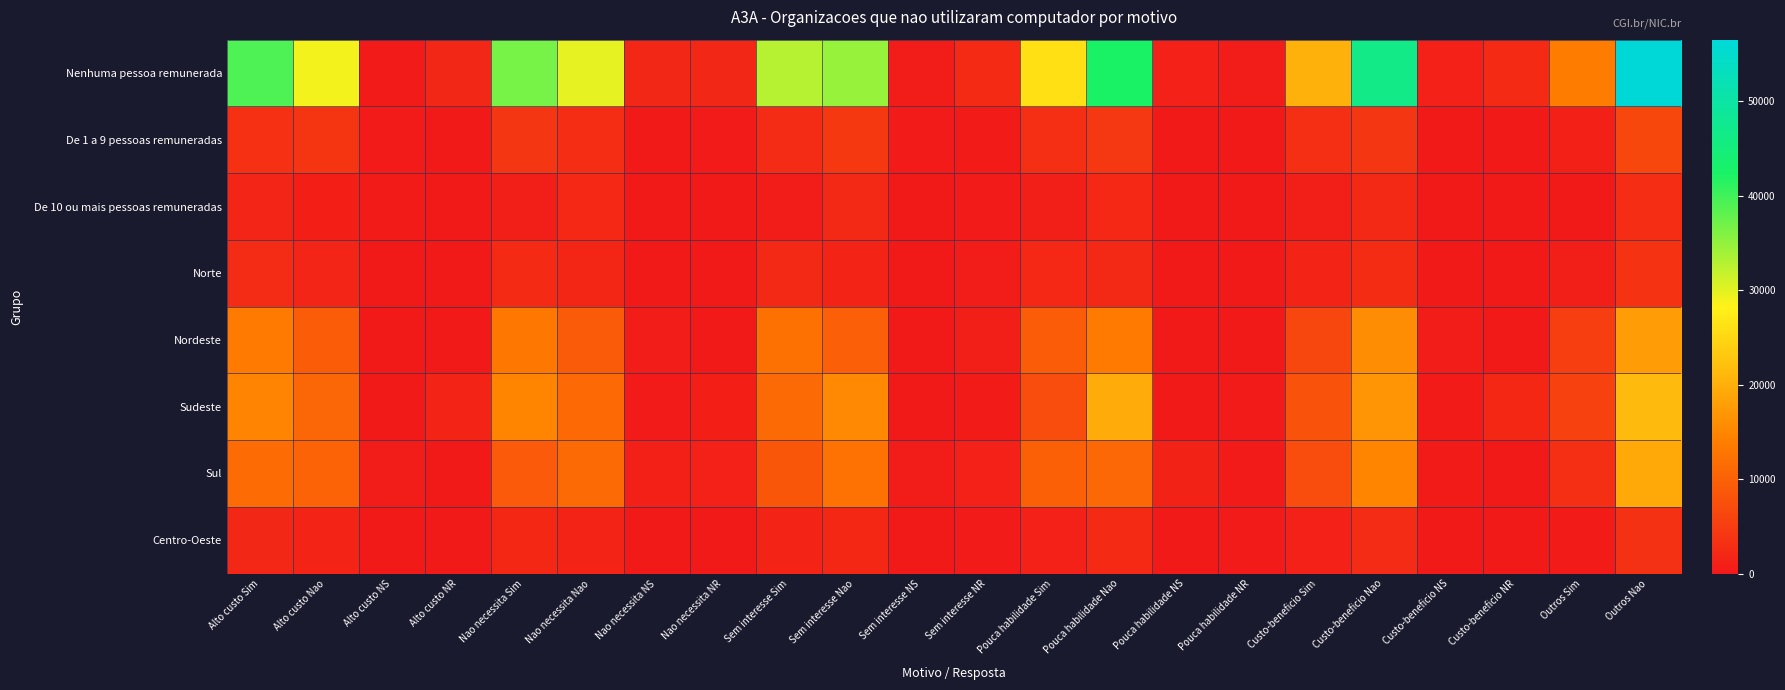

Reading left to right, transcribe all the data shown in this chart.

Nenhuma pessoa remunerada: Alto custo Sim=39089	Alto custo Nao=29025	Alto custo NS=224	Alto custo NR=1877	Nao necessita Sim=36540	Nao necessita Nao=29801	Nao necessita NS=1906	Nao necessita NR=1969	Sem interesse Sim=32713	Sem interesse Nao=34653	Sem interesse NS=512	Sem interesse NR=2337	Pouca habilidade Sim=26062	Pouca habilidade Nao=42330	Pouca habilidade NS=1206	Pouca habilidade NR=618	Custo-beneficio Sim=20222	Custo-beneficio Nao=46545	Custo-beneficio NS=1114	Custo-beneficio NR=2334	Outros Sim=13699	Outros Nao=56516
De 1 a 9 pessoas remuneradas: Alto custo Sim=3216	Alto custo Nao=3822	Alto custo NS=295	Alto custo NR=93	Nao necessita Sim=4080	Nao necessita Nao=2836	Nao necessita NS=184	Nao necessita NR=327	Sem interesse Sim=2456	Sem interesse Nao=4318	Sem interesse NS=225	Sem interesse NR=428	Pouca habilidade Sim=3063	Pouca habilidade Nao=4169	Pouca habilidade NS=195	Pouca habilidade NR=0	Custo-beneficio Sim=3076	Custo-beneficio Nao=4007	Custo-beneficio NS=185	Custo-beneficio NR=160	Outros Sim=1000	Outros Nao=6427
De 10 ou mais pessoas remuneradas: Alto custo Sim=1698	Alto custo Nao=902	Alto custo NS=406	Alto custo NR=0	Nao necessita Sim=724	Nao necessita Nao=2179	Nao necessita NS=0	Nao necessita NR=103	Sem interesse Sim=491	Sem interesse Nao=2279	Sem interesse NS=0	Sem interesse NR=236	Pouca habilidade Sim=724	Pouca habilidade Nao=2178	Pouca habilidade NS=0	Pouca habilidade NR=103	Custo-beneficio Sim=746	Custo-beneficio Nao=2260	Custo-beneficio NS=0	Custo-beneficio NR=0	Outros Sim=149	Outros Nao=2857
Norte: Alto custo Sim=2479	Alto custo Nao=1693	Alto custo NS=0	Alto custo NR=180	Nao necessita Sim=2347	Nao necessita Nao=1826	Nao necessita NS=132	Nao necessita NR=48	Sem interesse Sim=2241	Sem interesse Nao=1635	Sem interesse NS=32	Sem interesse NR=444	Pouca habilidade Sim=2142	Pouca habilidade Nao=2210	Pouca habilidade NS=0	Pouca habilidade NR=0	Custo-beneficio Sim=1501	Custo-beneficio Nao=2719	Custo-beneficio NS=0	Custo-beneficio NR=132	Outros Sim=729	Outros Nao=3623
Nordeste: Alto custo Sim=13453	Alto custo Nao=9328	Alto custo NS=77	Alto custo NR=16	Nao necessita Sim=13044	Nao necessita Nao=9181	Nao necessita NS=634	Nao necessita NR=16	Sem interesse Sim=12185	Sem interesse Nao=9800	Sem interesse NS=164	Sem interesse NR=725	Pouca habilidade Sim=9367	Pouca habilidade Nao=13472	Pouca habilidade NS=19	Pouca habilidade NR=16	Custo-beneficio Sim=6369	Custo-beneficio Nao=15885	Custo-beneficio NS=508	Custo-beneficio NR=112	Outros Sim=5104	Outros Nao=17769
Sudeste: Alto custo Sim=14720	Alto custo Nao=10766	Alto custo NS=35	Alto custo NR=1630	Nao necessita Sim=14829	Nao necessita Nao=11056	Nao necessita NS=304	Nao necessita NR=963	Sem interesse Sim=11316	Sem interesse Nao=15419	Sem interesse NS=36	Sem interesse NR=382	Pouca habilidade Sim=7280	Pouca habilidade Nao=19624	Pouca habilidade NS=0	Pouca habilidade NR=249	Custo-beneficio Sim=7862	Custo-beneficio Nao=16884	Custo-beneficio NS=409	Custo-beneficio NR=1998	Outros Sim=5587	Outros Nao=21566
Sul: Alto custo Sim=11420	Alto custo Nao=10363	Alto custo NS=655	Alto custo NR=13	Nao necessita Sim=9123	Nao necessita Nao=11164	Nao necessita NS=1000	Nao necessita NR=1165	Sem interesse Sim=8471	Sem interesse Nao=12316	Sem interesse NS=486	Sem interesse NR=1179	Pouca habilidade Sim=9928	Pouca habilidade Nao=10977	Pouca habilidade NS=1324	Pouca habilidade NR=222	Custo-beneficio Sim=7183	Custo-beneficio Nao=14813	Custo-beneficio NS=335	Custo-beneficio NR=121	Outros Sim=3025	Outros Nao=19427
Centro-Oeste: Alto custo Sim=1931	Alto custo Nao=1599	Alto custo NS=158	Alto custo NR=131	Nao necessita Sim=2002	Nao necessita Nao=1590	Nao necessita NS=20	Nao necessita NR=207	Sem interesse Sim=1448	Sem interesse Nao=2079	Sem interesse NS=20	Sem interesse NR=272	Pouca habilidade Sim=1133	Pouca habilidade Nao=2394	Pouca habilidade NS=57	Pouca habilidade NR=235	Custo-beneficio Sim=1128	Custo-beneficio Nao=2512	Custo-beneficio NS=47	Custo-beneficio NR=131	Outros Sim=404	Outros Nao=3415